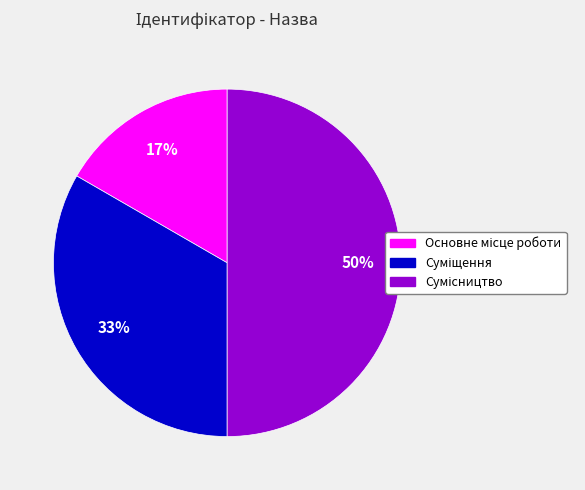

To the nearest percent, what is the difference between the largest and smallest slice percentages?

33%